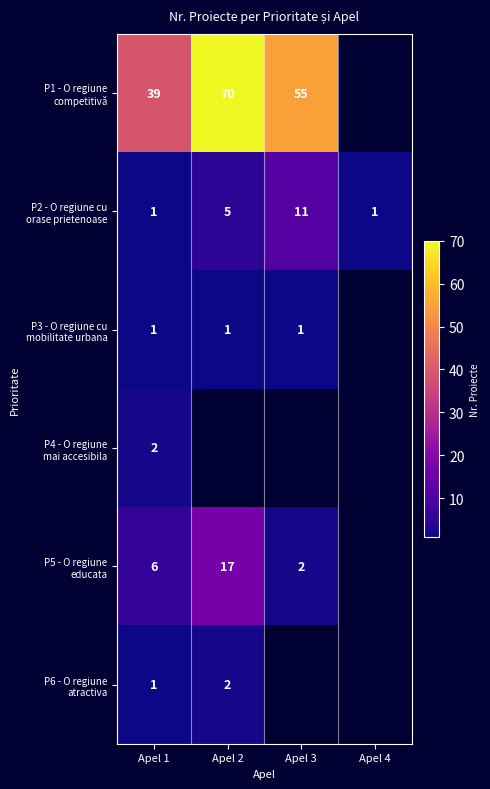

What is the smallest value displayed?

1.0